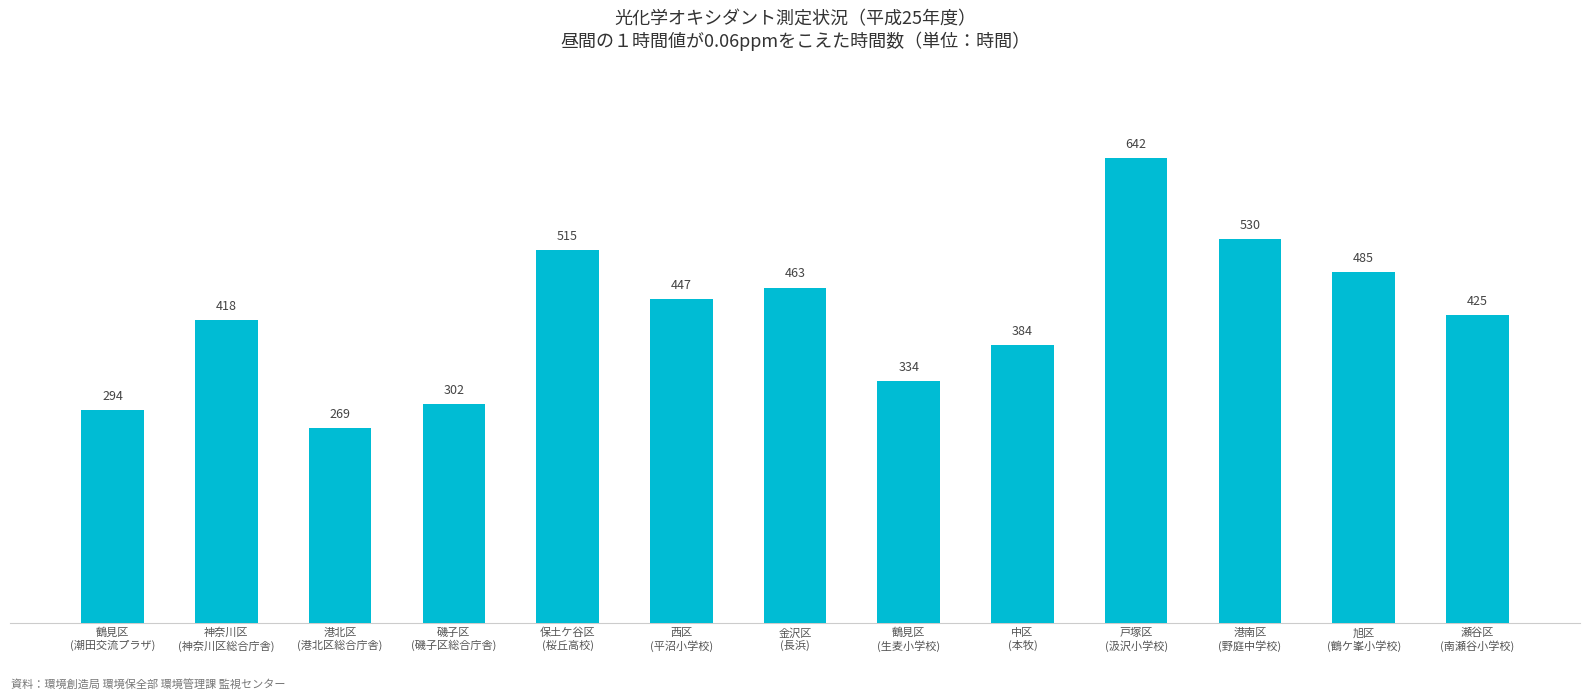

What is the difference between the values at 中区
(本牧) and 瀬谷区
(南瀬谷小学校)?

41